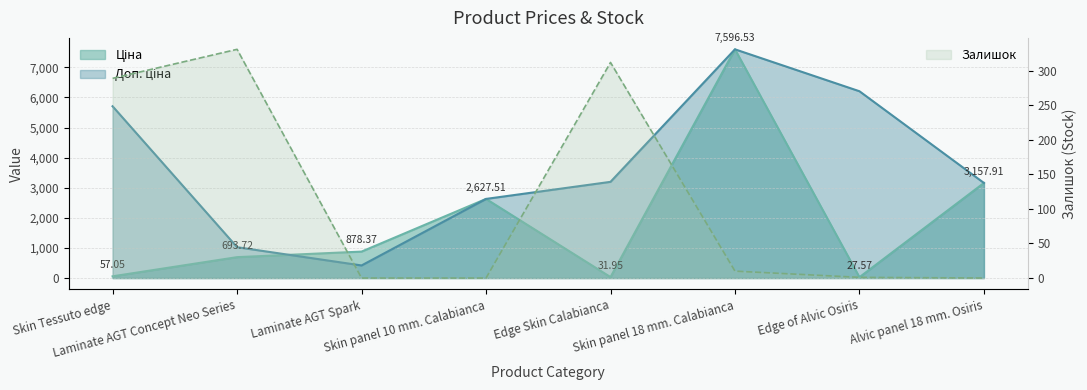

Which series ends up on top after the final intersection of Доп. ціна and Ціна?

Доп. ціна